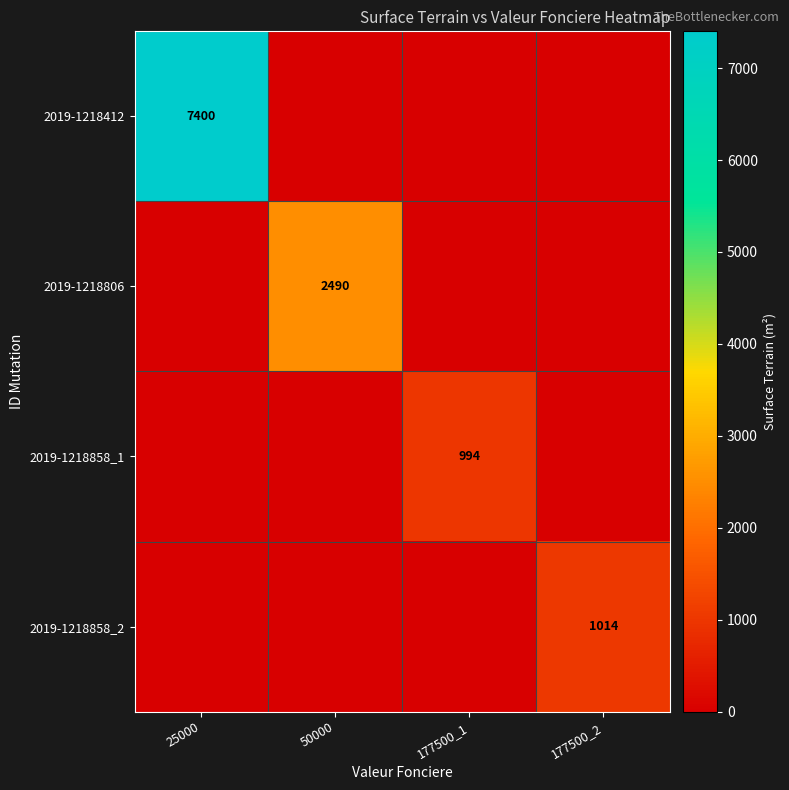

The value of 2019-1218806 at 50000 is 1141. True or false?

False